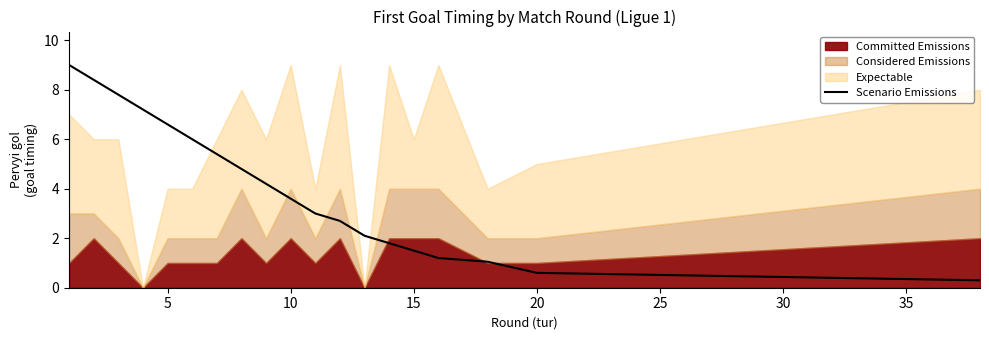

What is the lowest value of the Scenario Emissions series?

0.3